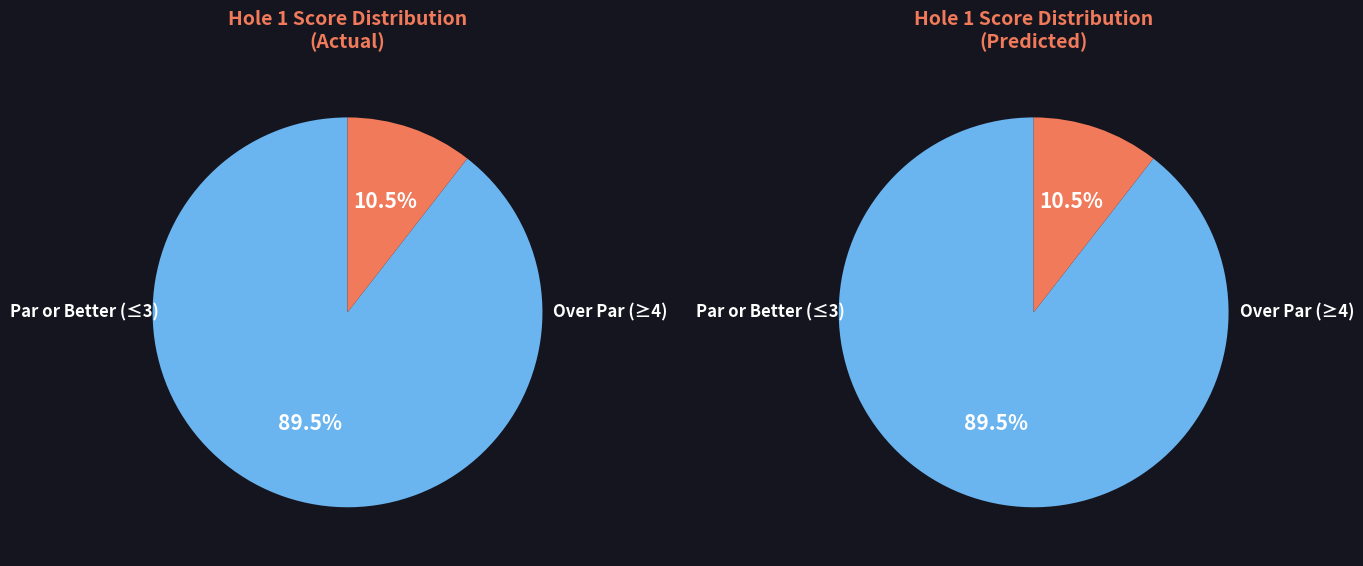

How many segments does this pie chart have?

4